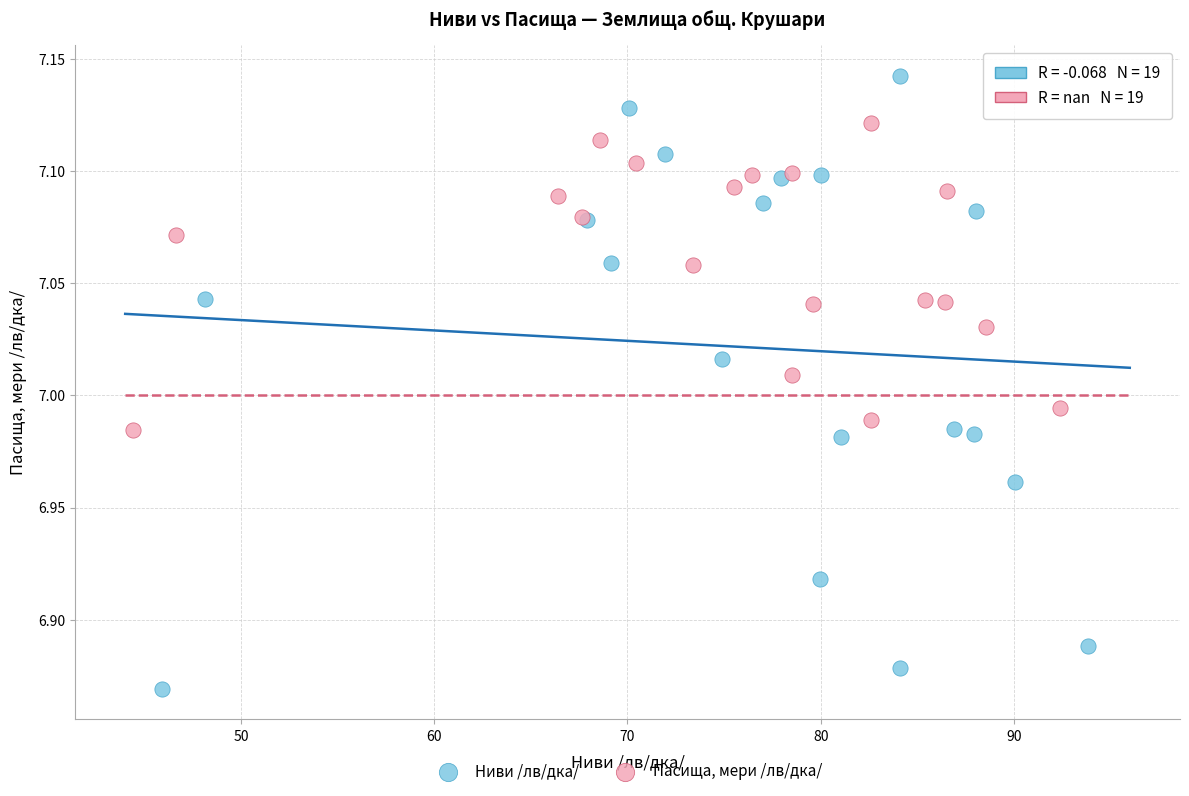

Which series contains the highest Y value?

Ниви /лв/дка/